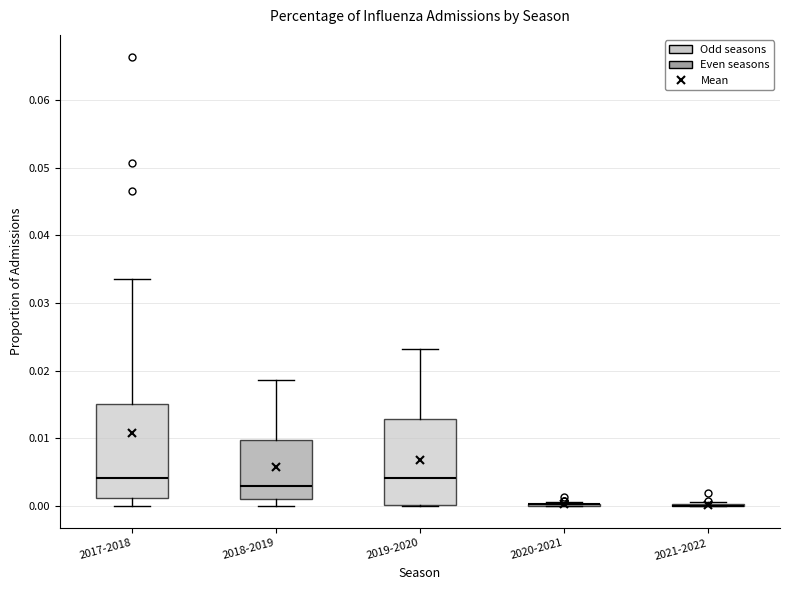

Where does the median line of the box for 2018-2019 sit on the y-axis? The values are not printed on the chart, so give them approximately, as read against the axis.

0.003